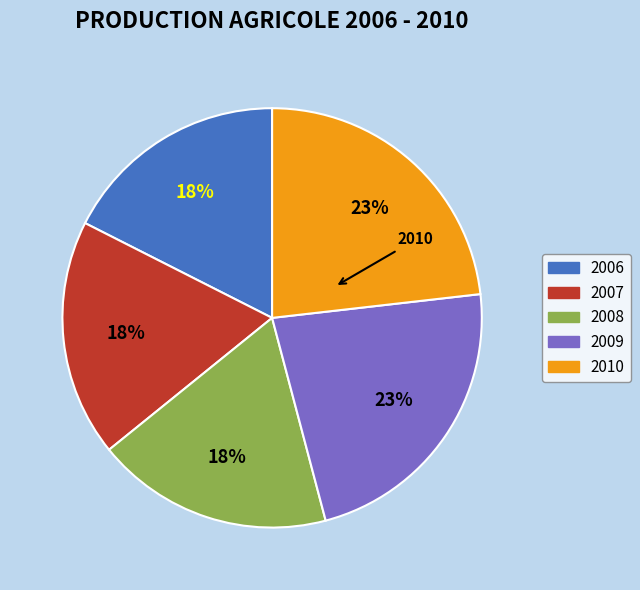

Count the number of slices in the pie.

5